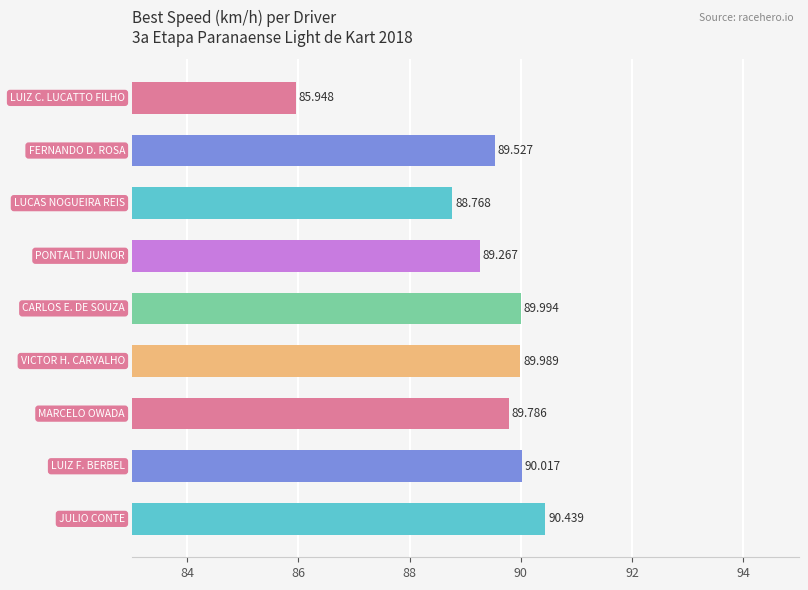

What is the greatest value displayed?

90.4